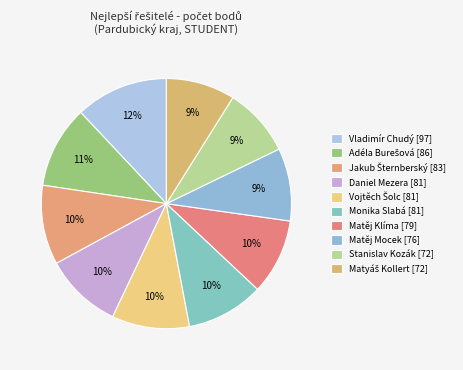

What is the largest slice in the pie chart?

Vladimír Chudý (97)